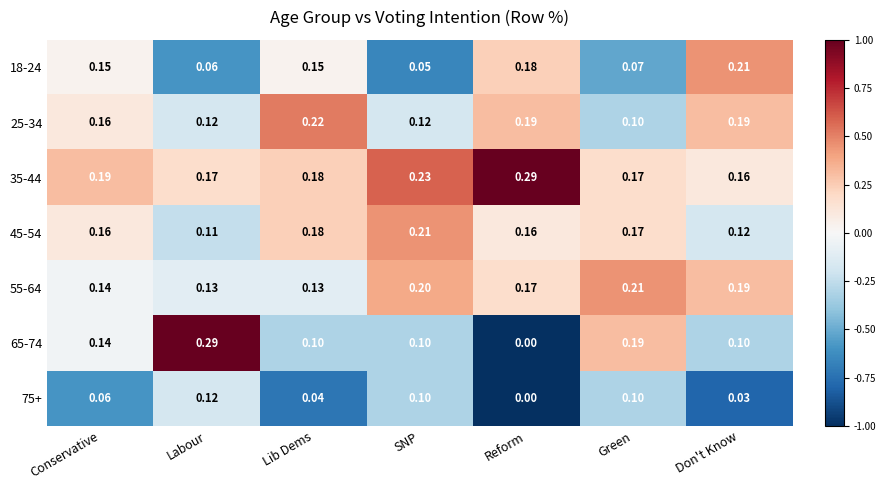

Where is 18-24 nearest to the value 0?

SNP